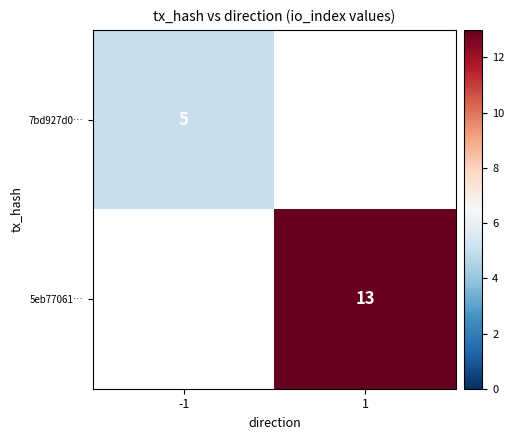

Between 1 and -1, which is larger?

-1